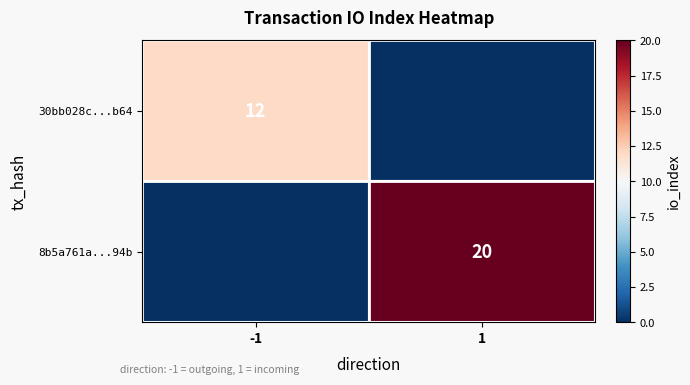

The 30bb028c...b64 series shows 17 at -1. True or false?

False